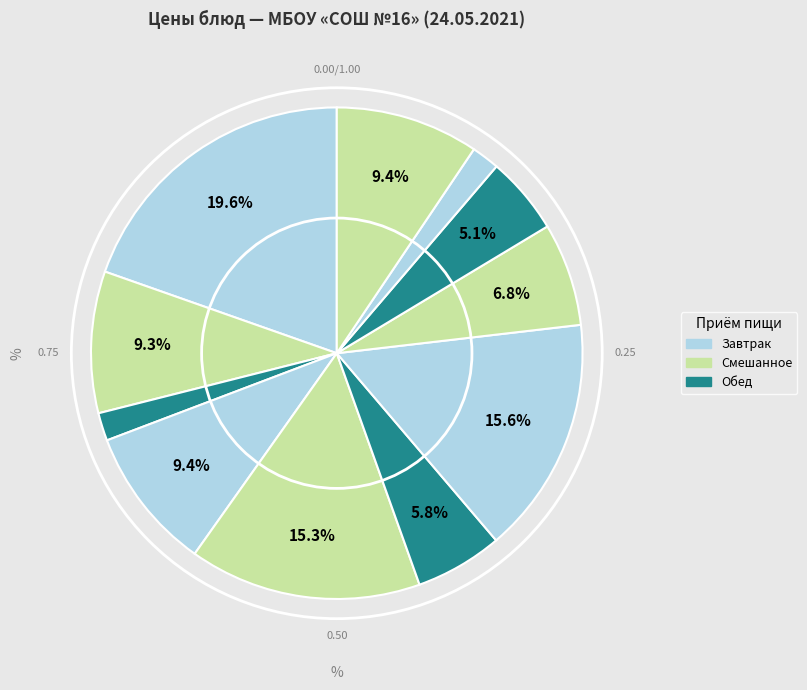

How many slices are in this pie chart?

11